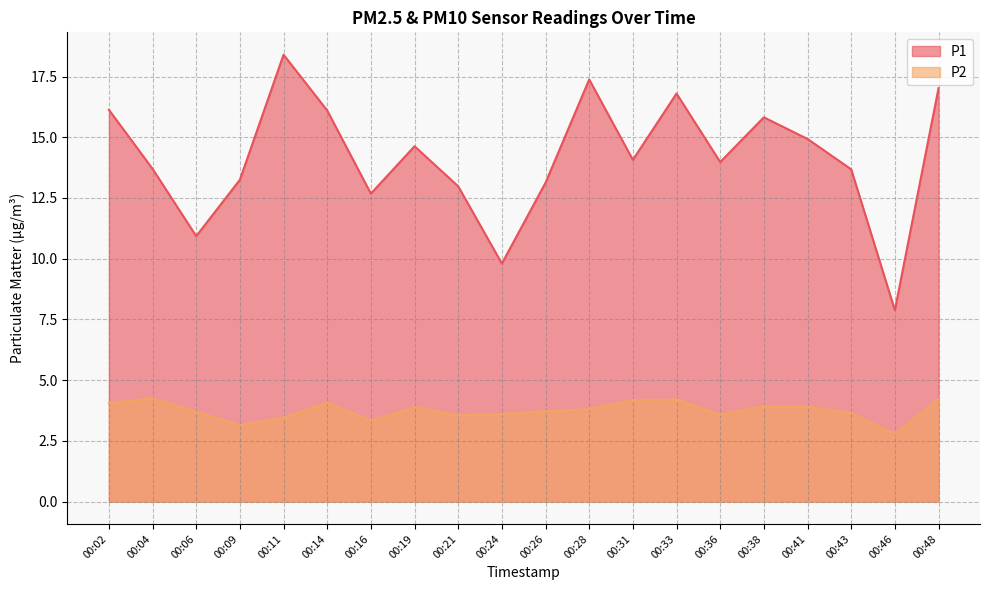

List the series in order of their overall mean, highest first.

P1, P2